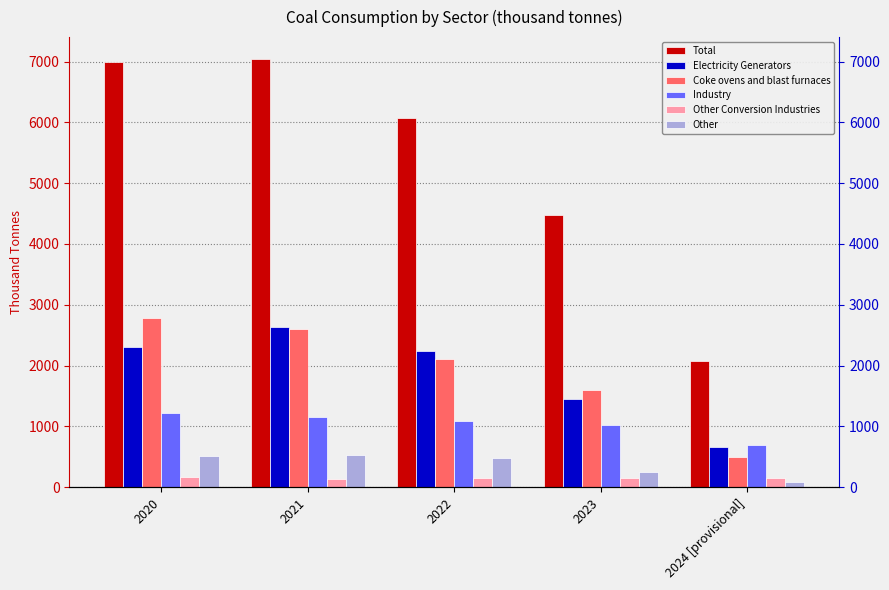

What are all the series names shown in the legend?

Total, Electricity Generators, Coke ovens and blast furnaces, Industry, Other Conversion Industries, Other